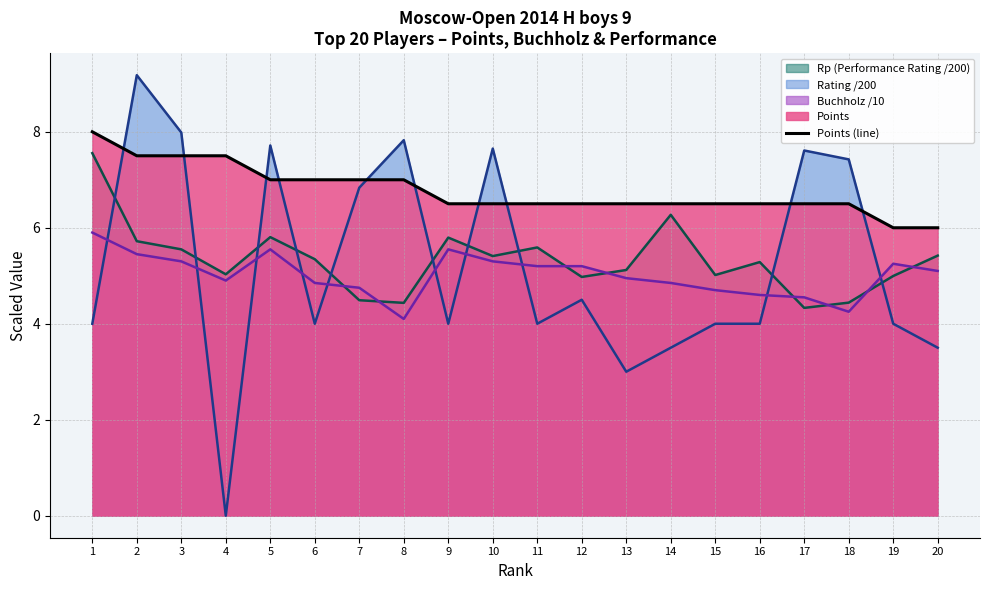

Reading left to right, what are all the values shown in this chart?

1=8.0	2=7.5	3=7.5	4=7.5	5=7.0	6=7.0	7=7.0	8=7.0	9=6.5	10=6.5	11=6.5	12=6.5	13=6.5	14=6.5	15=6.5	16=6.5	17=6.5	18=6.5	19=6.0	20=6.0